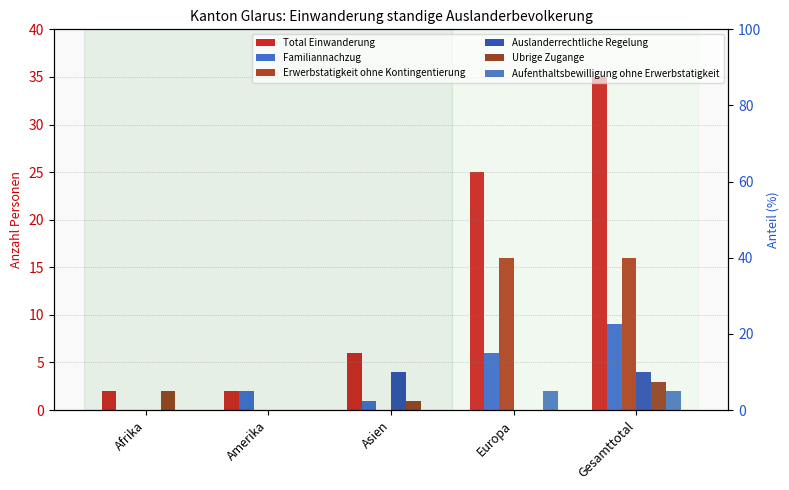

At which category is the sum across all series the highest?

Gesamttotal